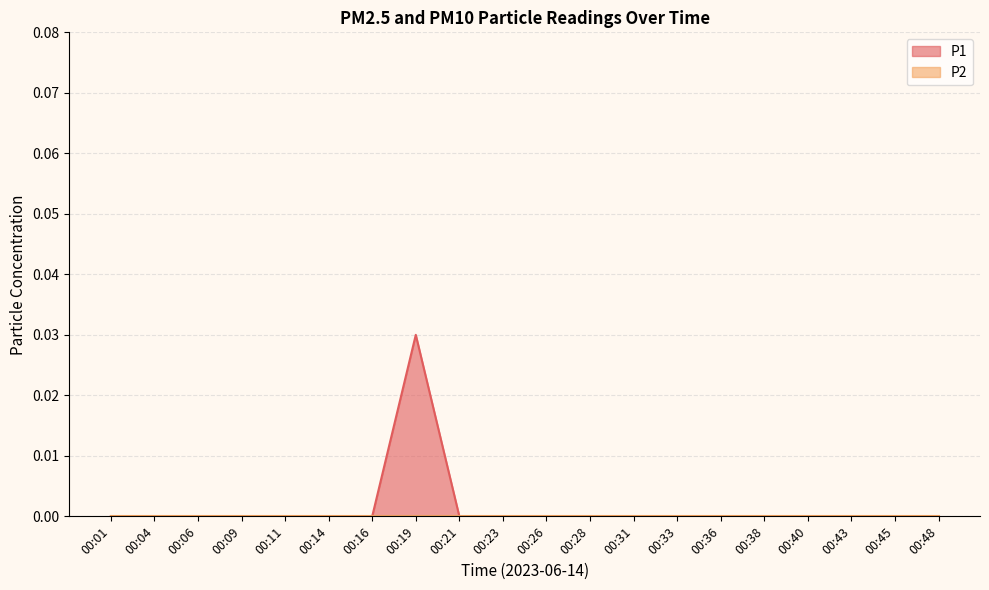

True or false: the data shows 0.0 at 00:28.

True